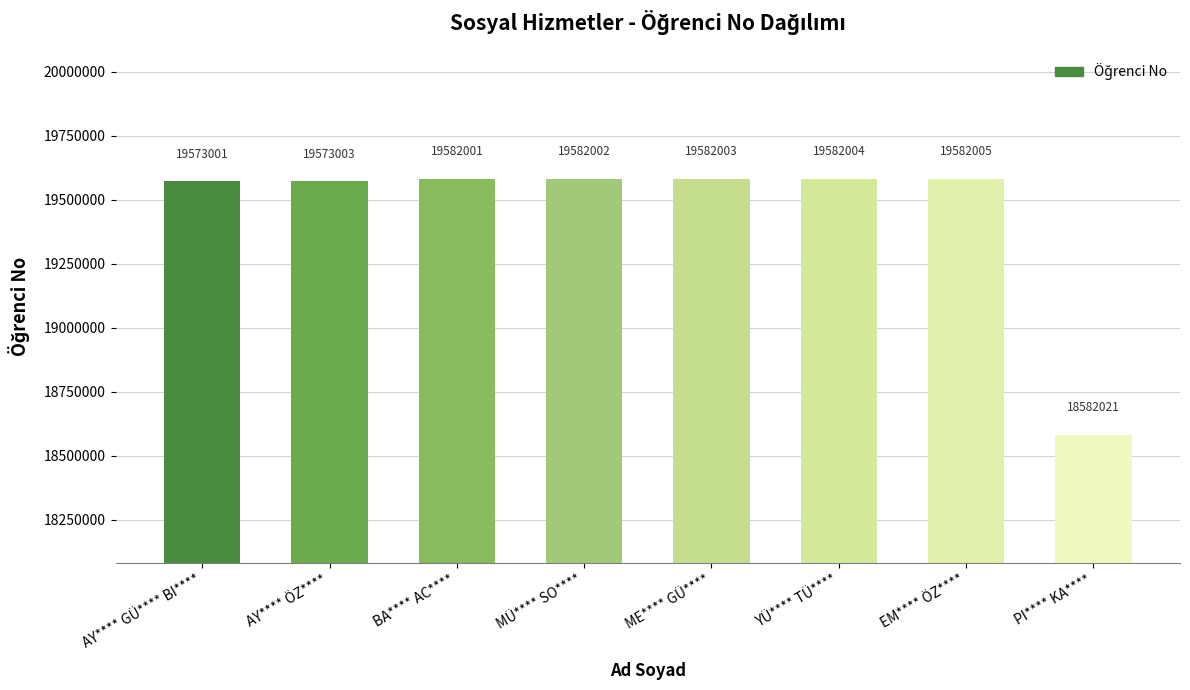

What is the difference between the maximum and minimum values?

999984